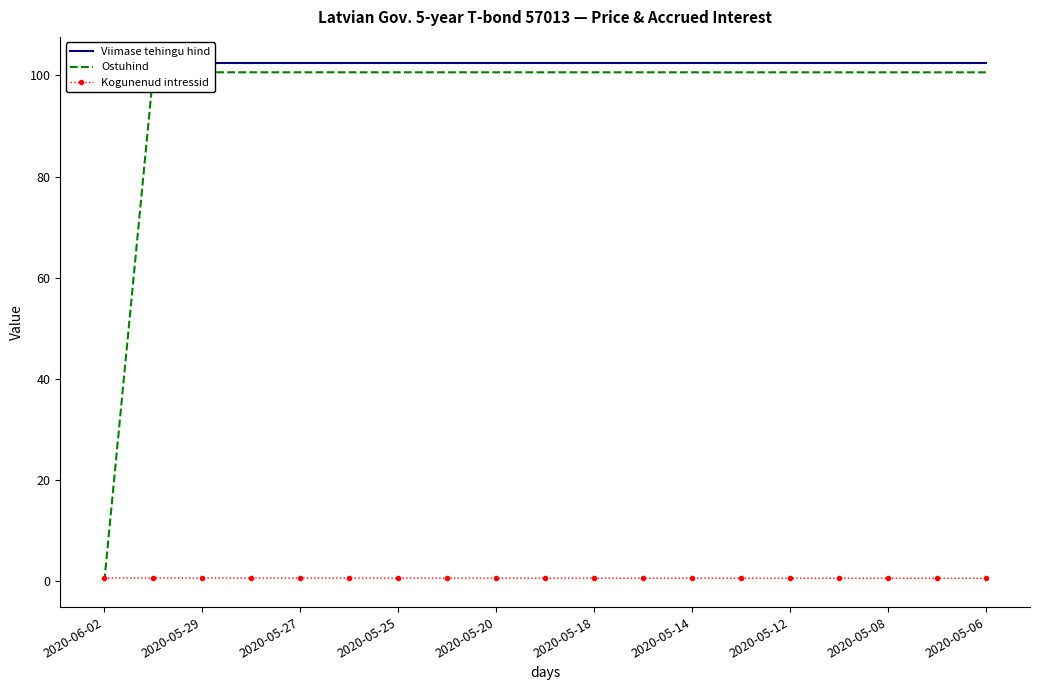

True or false: Kogunenud intressid has more than 0 points higher than both neighbors.

False